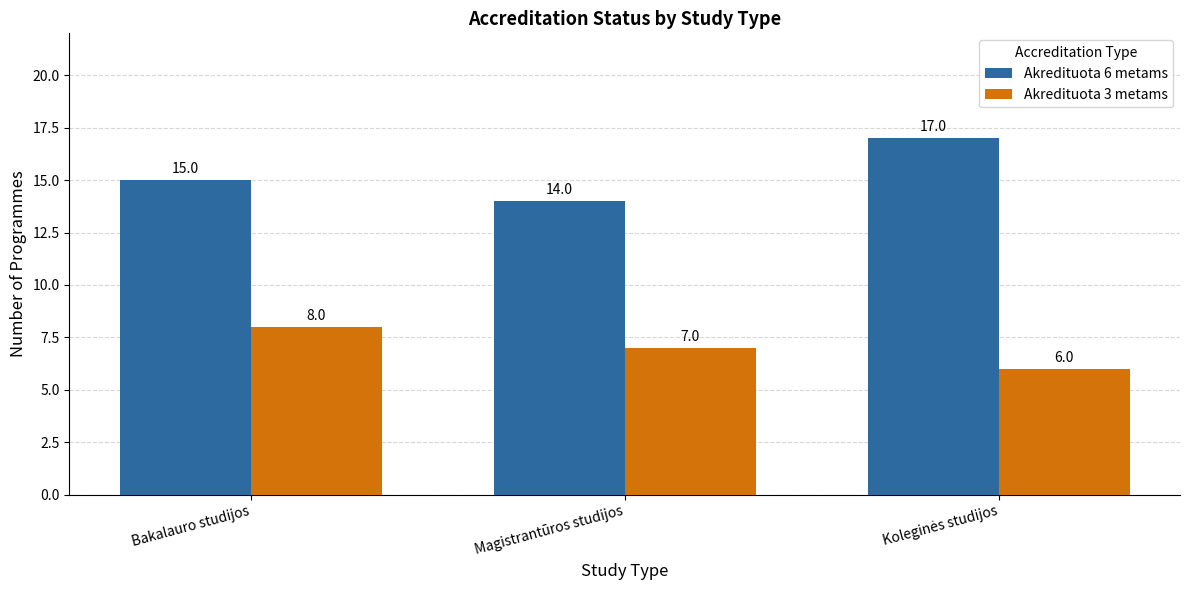

What is the label of the 2nd bar from the right?

Magistrantūros studijos